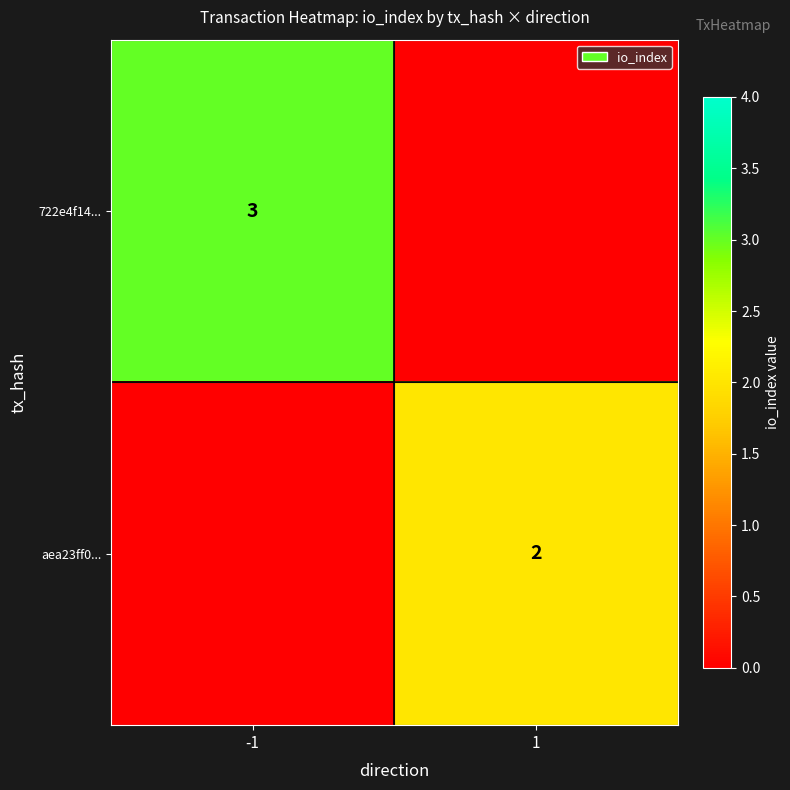

Is it true that aea23ff0... equals 2 at 1?

True